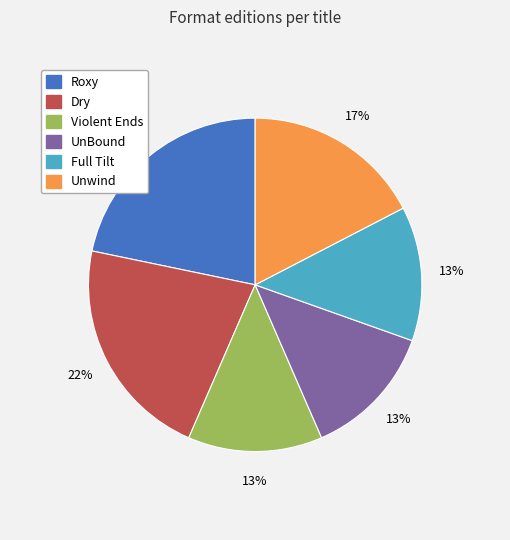

Count the number of slices in the pie.

6